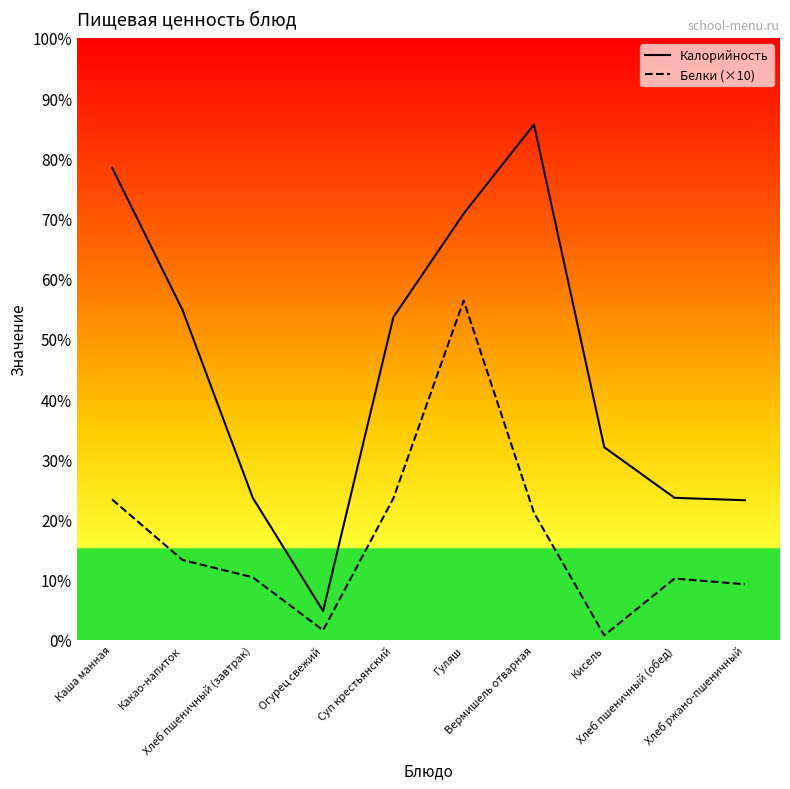

At which category does the chart reach its peak across all series?

Вермишель отварная